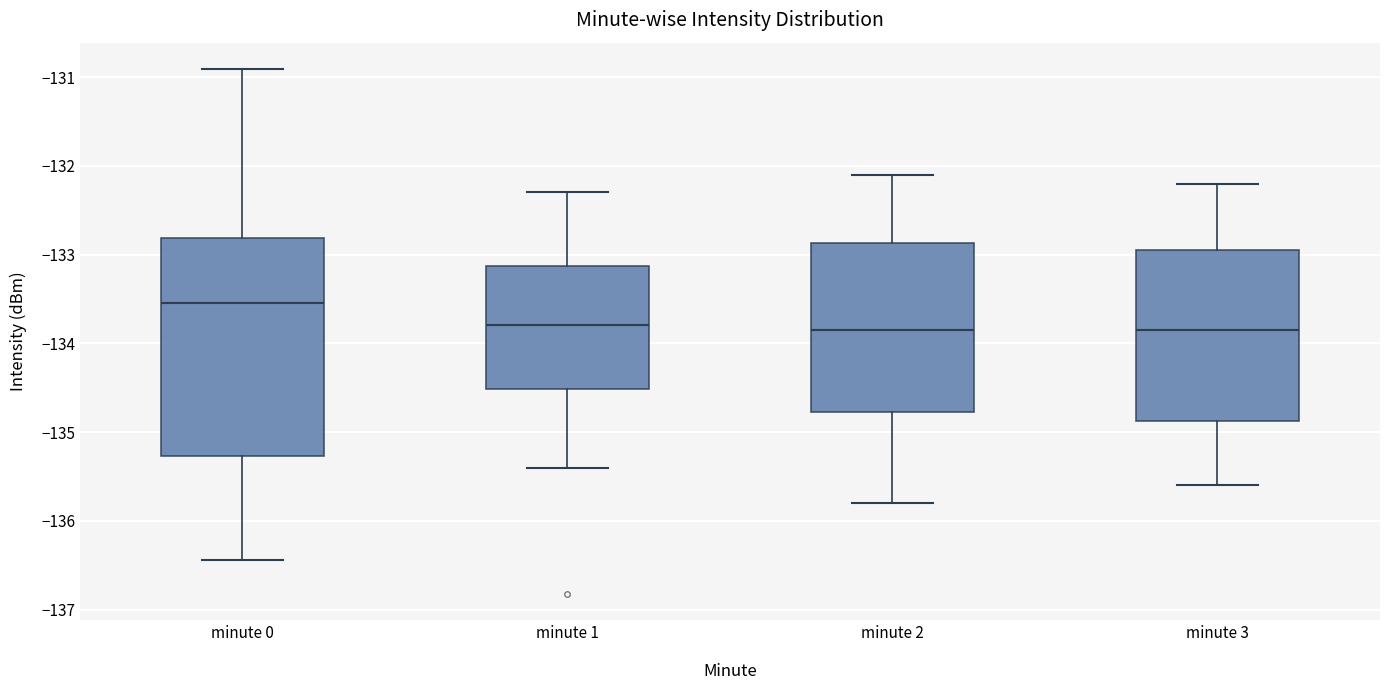

Reading left to right, transcribe this box plot: for each box, give where its median line is, the range the box spans, and where its two whiskers end, as read against the y-axis. The values are not printed on the chart, so give them approximately, as read against the axis.

minute 0: median -133.5, box -135.3 to -132.8, whiskers -136.4 to -130.9
minute 1: median -133.8, box -134.5 to -133.1, whiskers -135.4 to -132.3
minute 2: median -133.8, box -134.8 to -132.9, whiskers -135.8 to -132.1
minute 3: median -133.8, box -134.9 to -132.9, whiskers -135.6 to -132.2